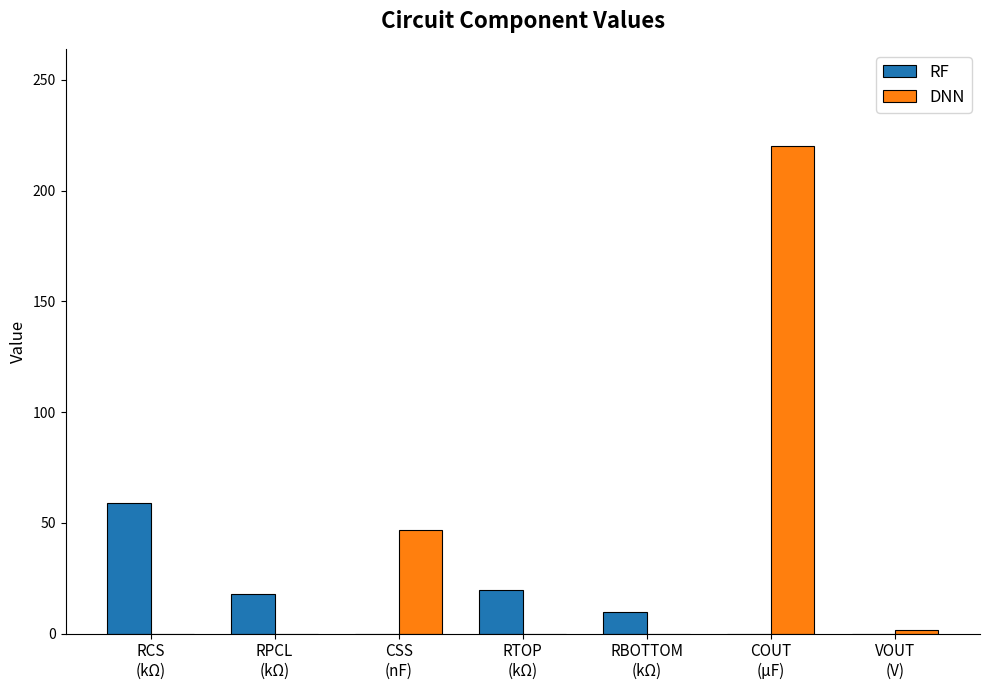

What is the difference between the DNN values at RTOP
(kΩ) and COUT
(µF)?

220.0